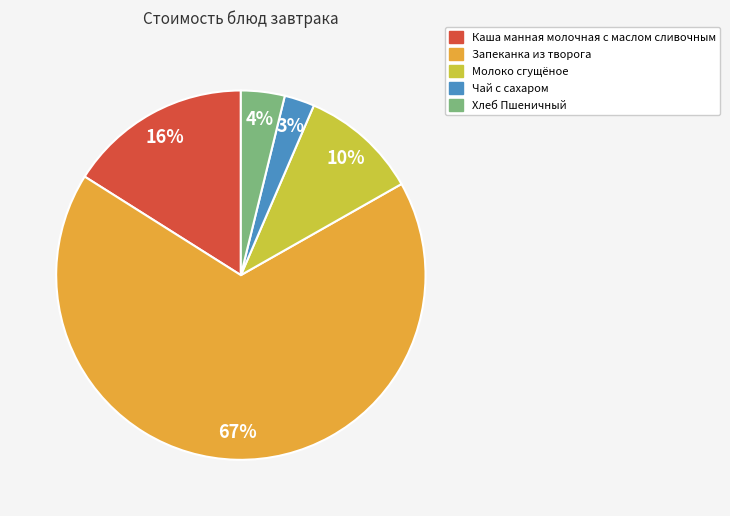

What is the majority slice?

Запеканка из творога